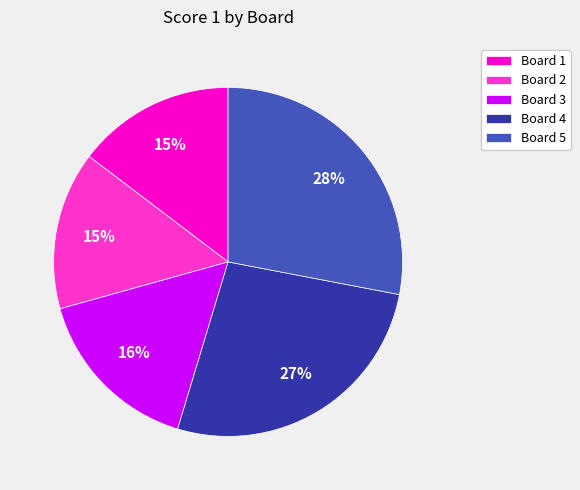

What percentage is the Board 1 slice, to the nearest percent?

15%